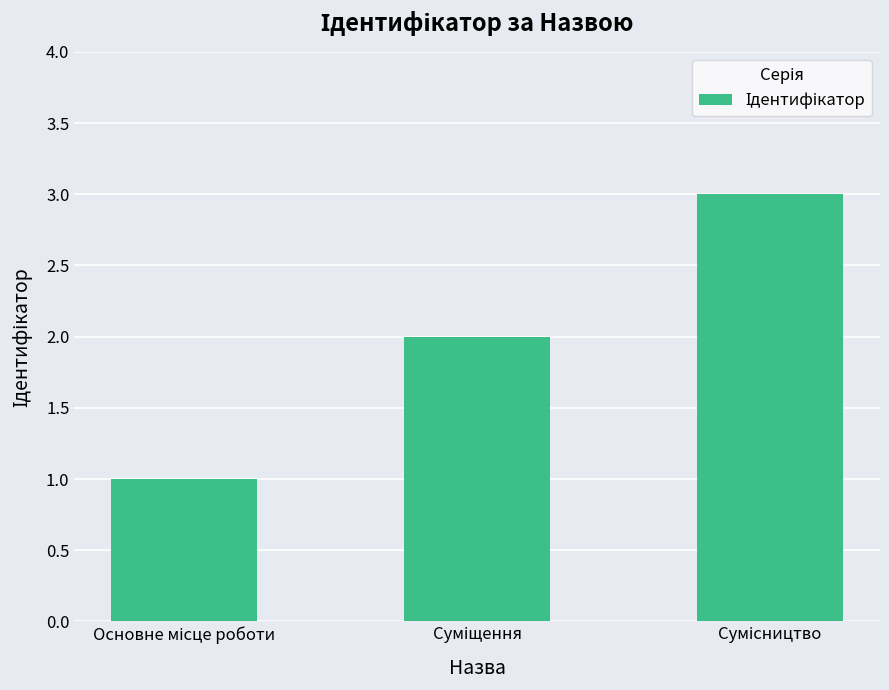

What is the greatest value displayed?

3